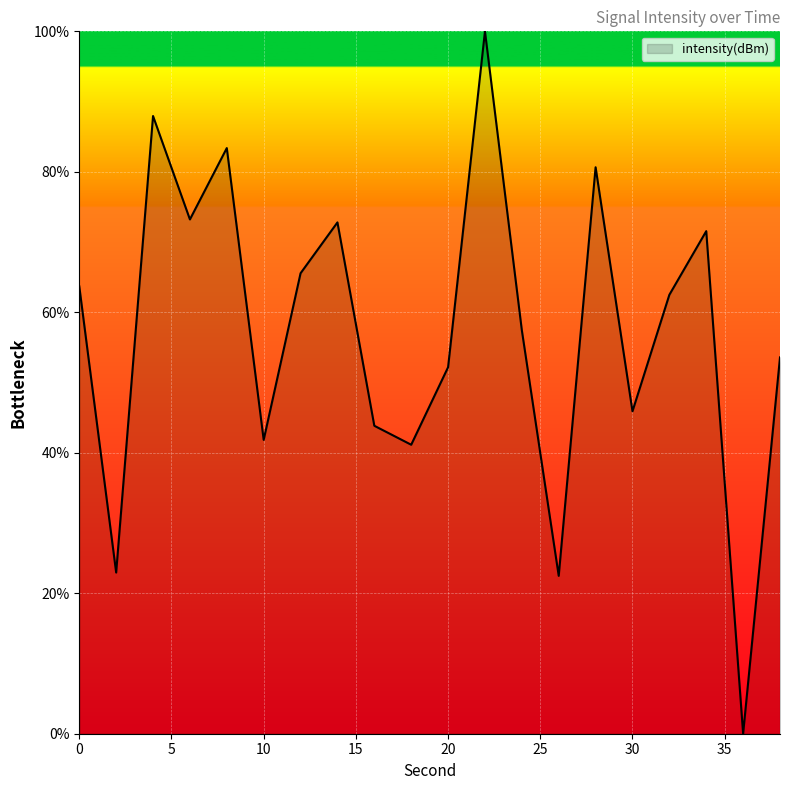

What is the difference between the maximum and minimum values?

100.0